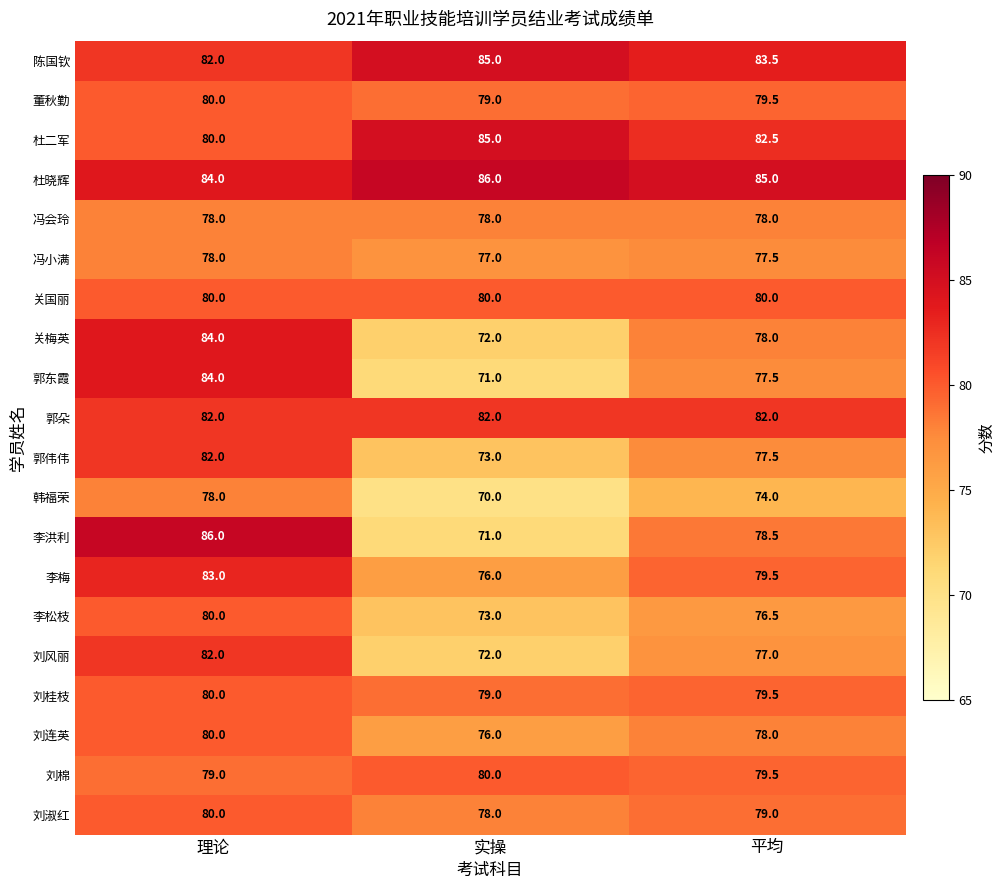

What is the total value across all series at 平均?

1582.5